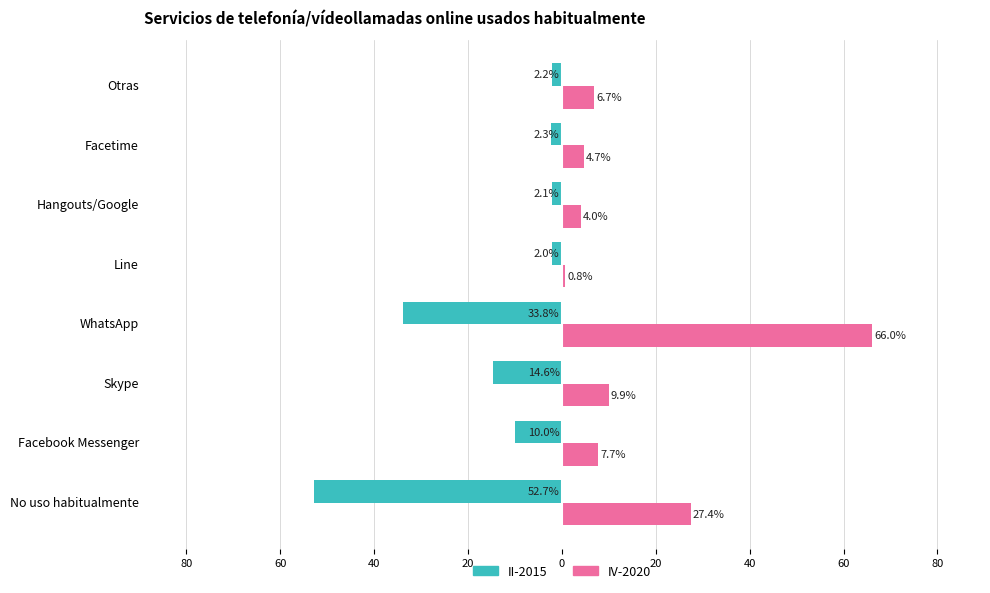

What are all the series names shown in the legend?

II-2015, IV-2020